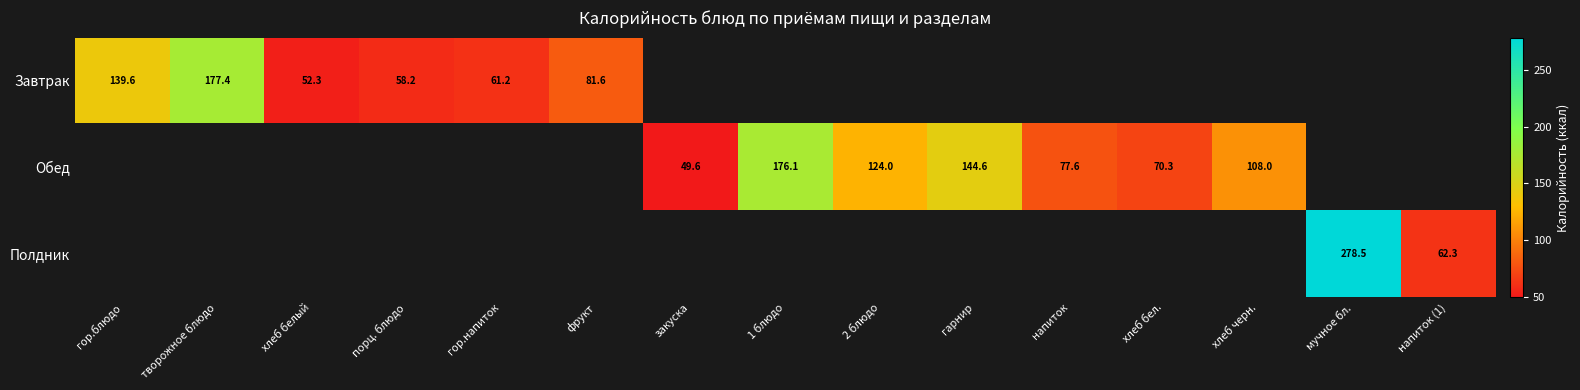

Count the number of categories in the chart.

15